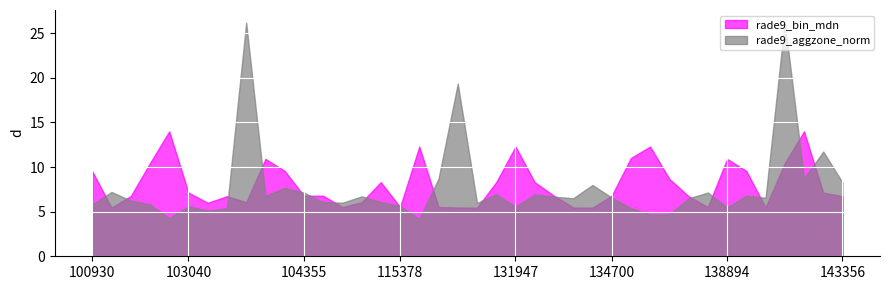

How many interior local peaks does the rade9_bin_mdn series have?

9